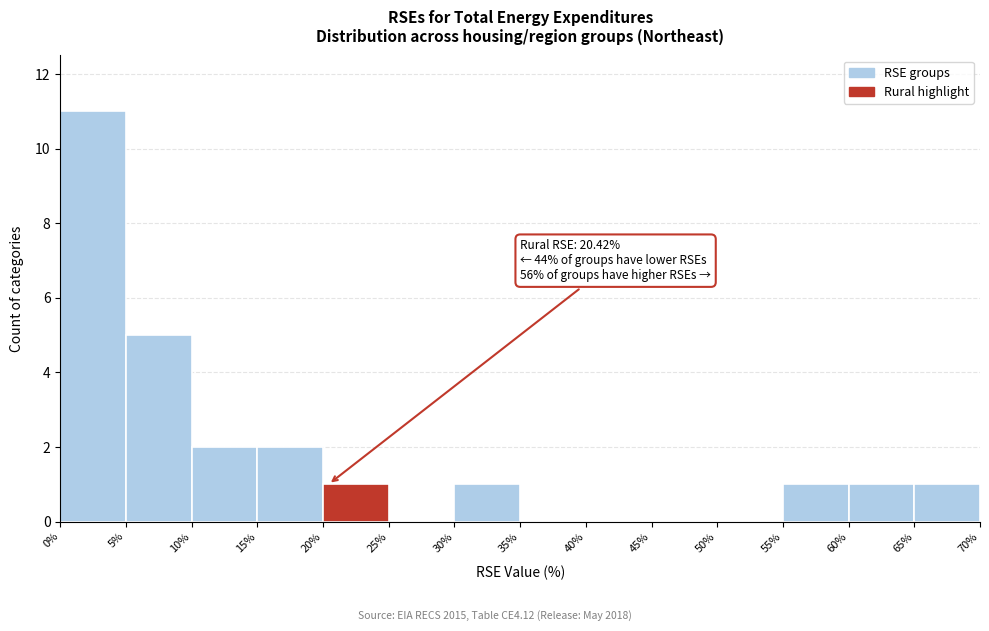

Over which range of the x-axis is the bar tallest?

0% to 5%